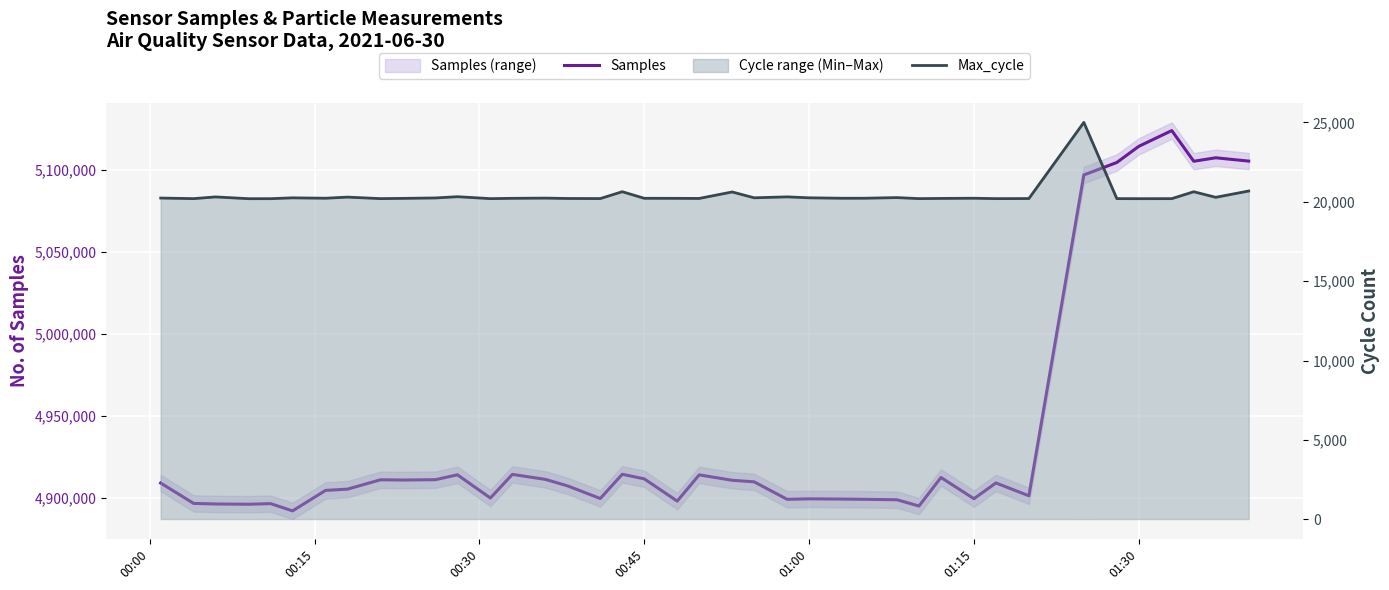

What is the sum of all Samples values?

197605482